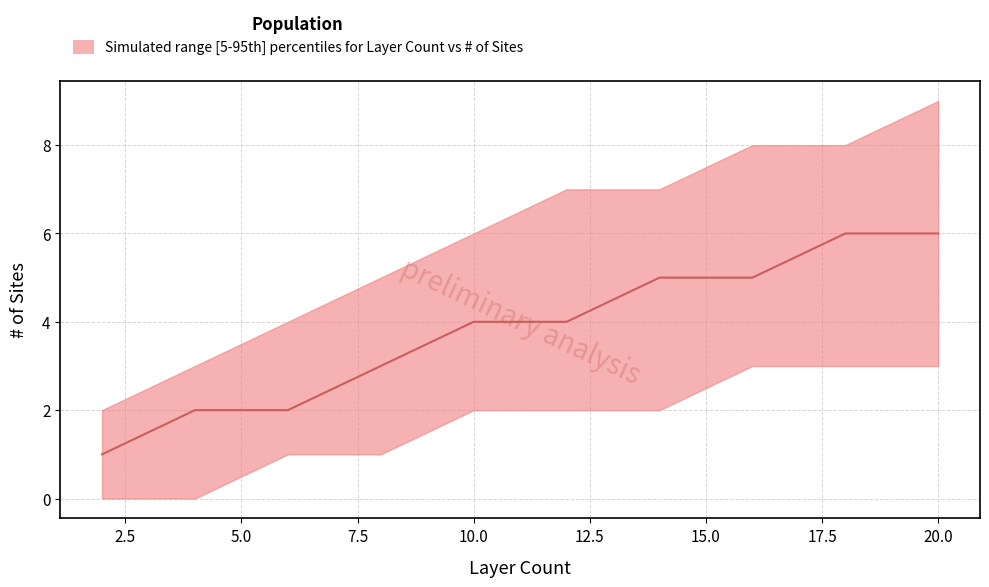

Which label corresponds to the smallest value in the chart?

2